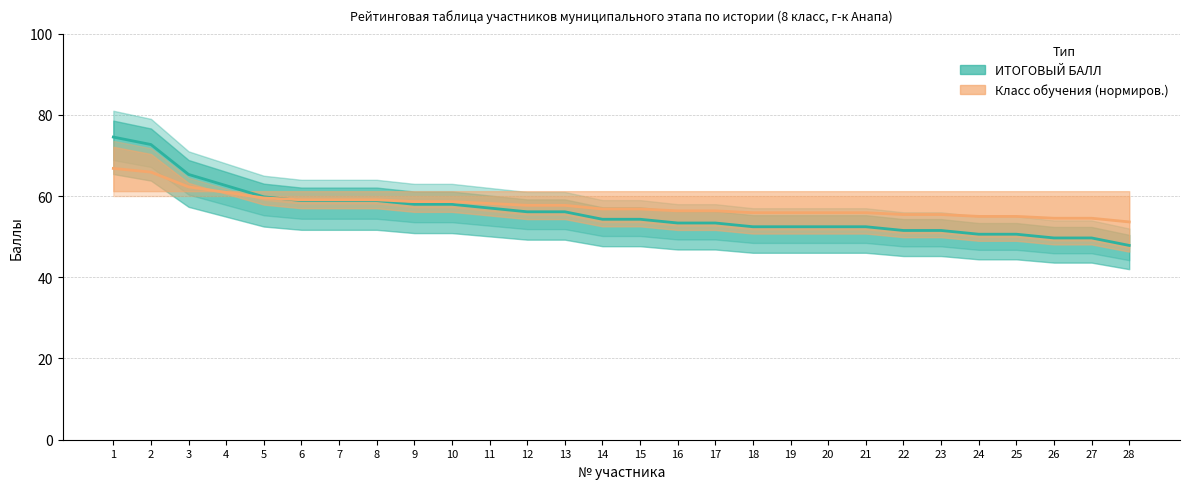

Between which two adjacent categories do ИТОГОВЫЙ БАЛЛ and Класс (нормиров.) first intersect?

5 and 6